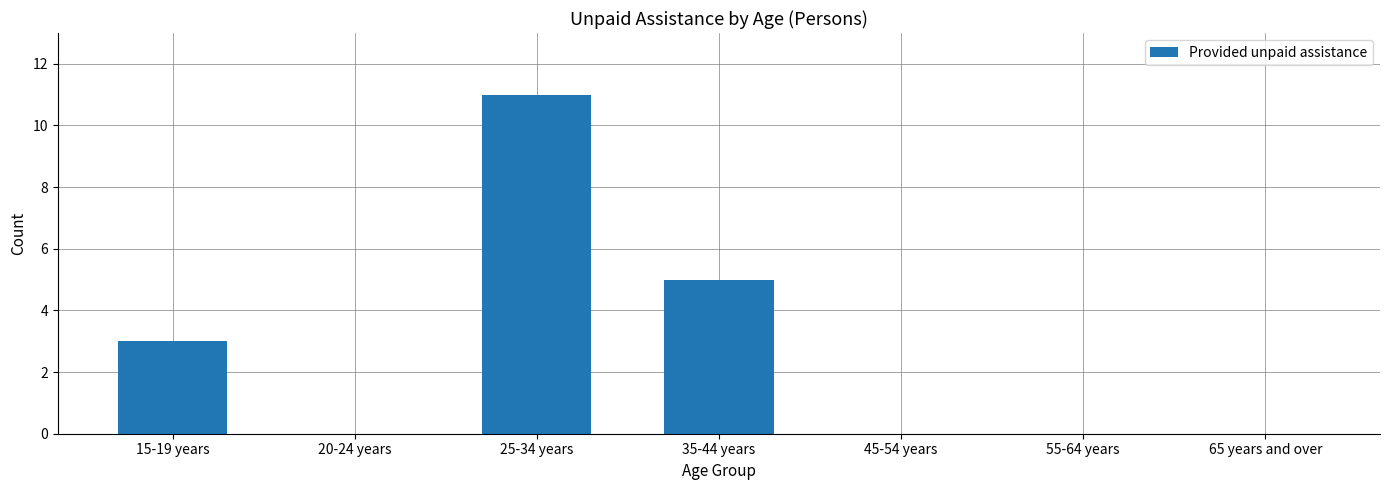

Are the bars grouped side by side (vs. stacked)?

No